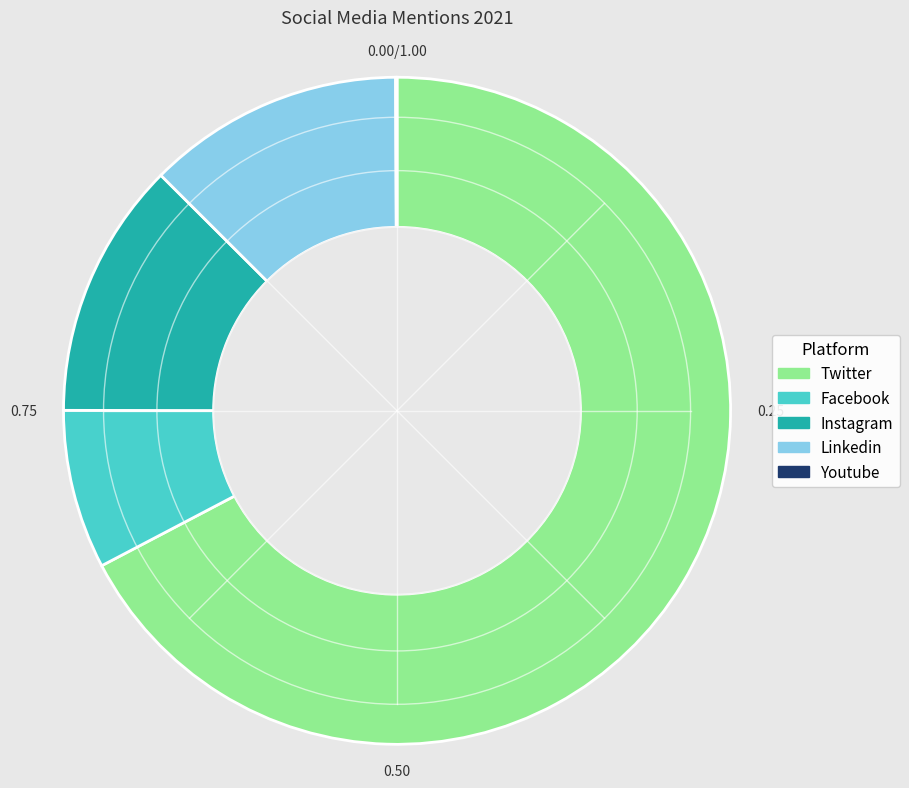

What is the largest slice in the pie chart?

Twitter